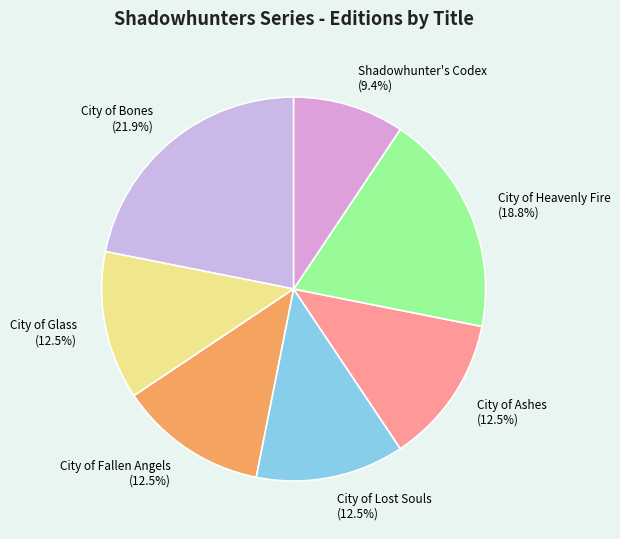

Does City of Lost Souls represent more than half of the total?

No